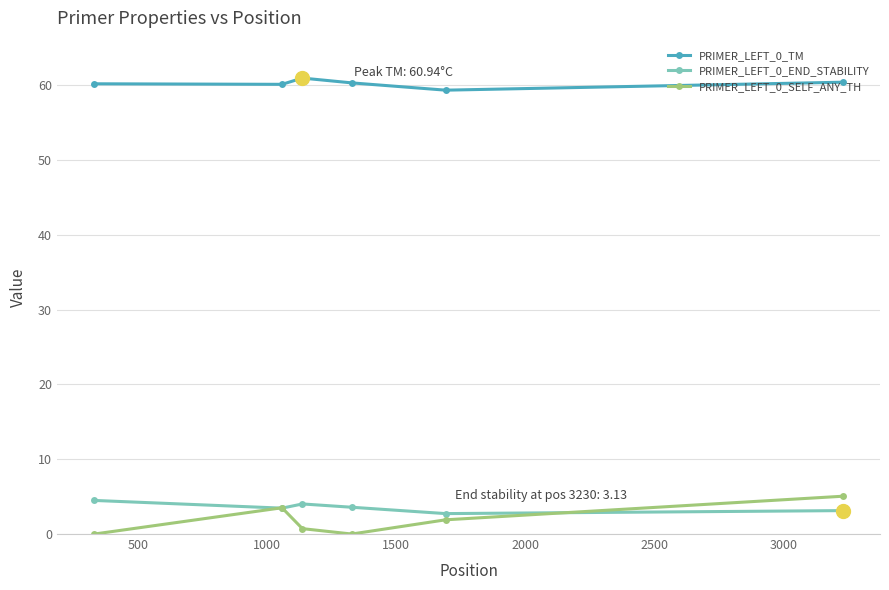

True or false: PRIMER_LEFT_0_SELF_ANY_TH has more than 1 interior local peaks.

False